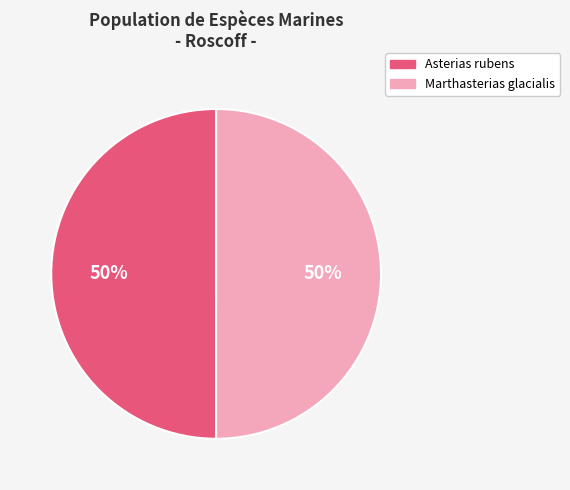

How many slices are in this pie chart?

2